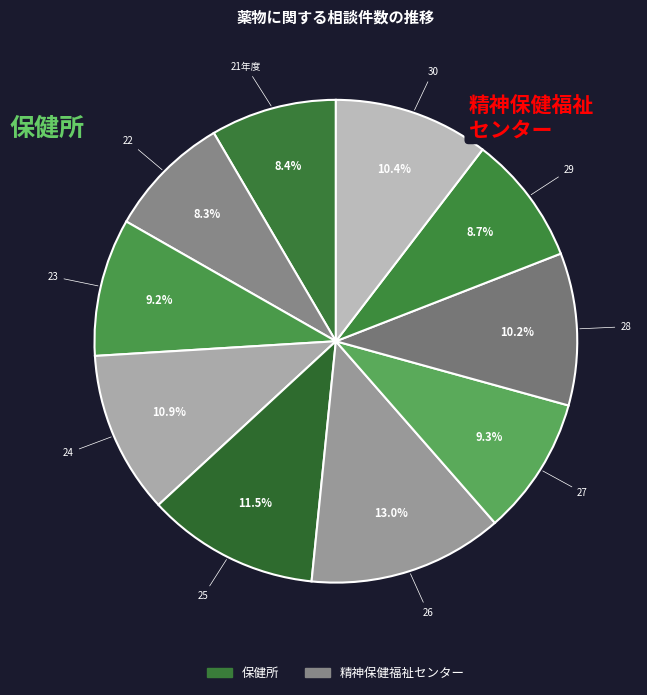

Which slice is the largest?

26